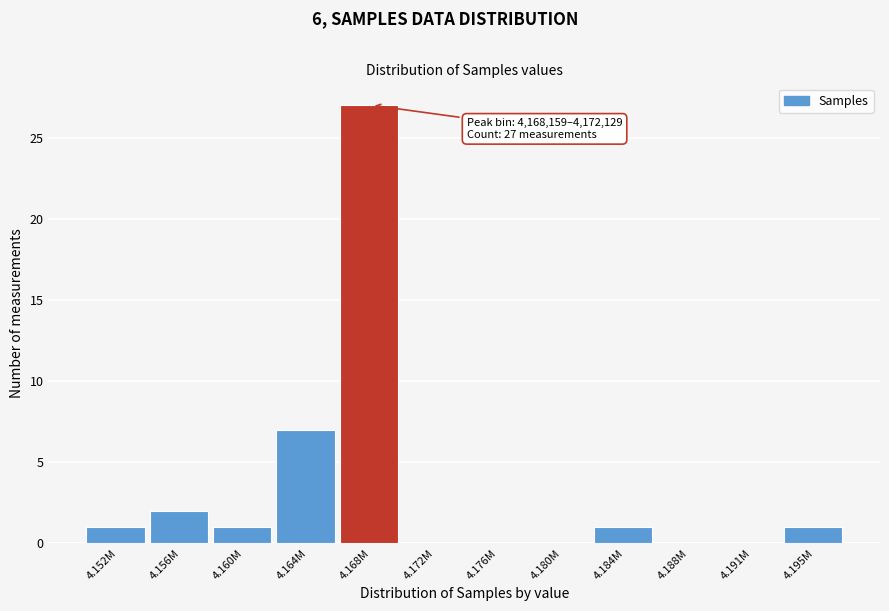

Reading left to right, extract all data points from this chart.

4.152M=1	4.156M=2	4.160M=1	4.164M=7	4.168M=27	4.172M=0	4.176M=0	4.180M=0	4.184M=1	4.188M=0	4.191M=0	4.195M=1